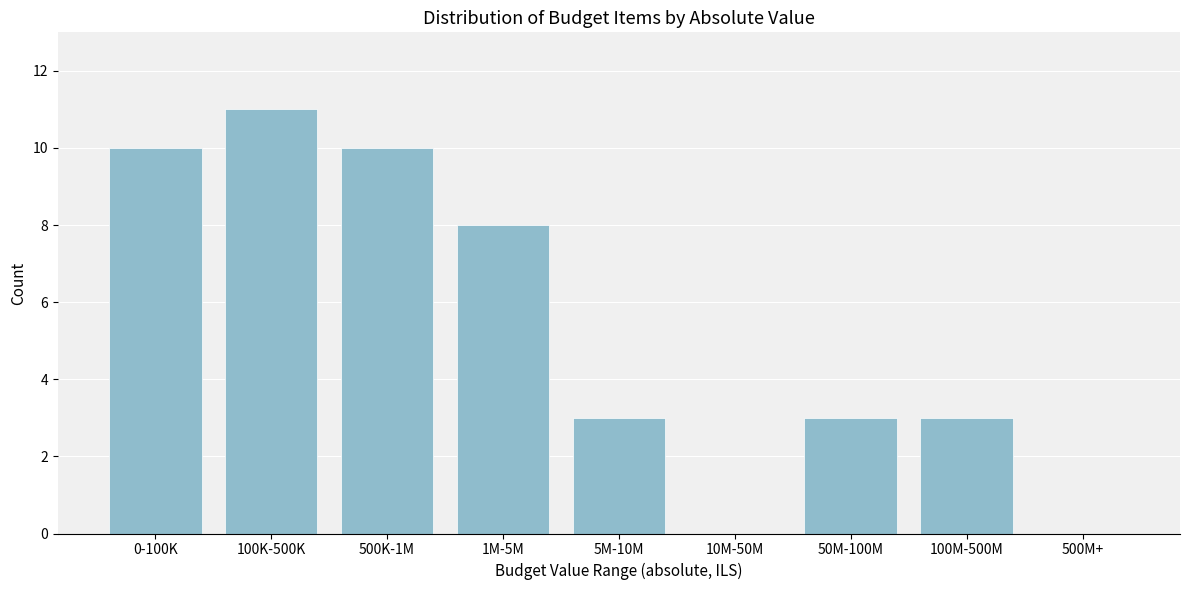

Reading right to left, transcribe all the data shown in this chart.

500M+=0	100M-500M=3	50M-100M=3	10M-50M=0	5M-10M=3	1M-5M=8	500K-1M=10	100K-500K=11	0-100K=10